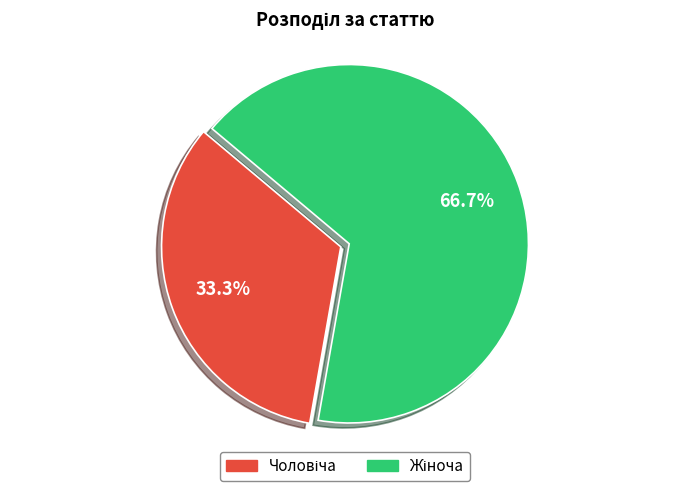

Is there a majority slice in this chart?

Yes